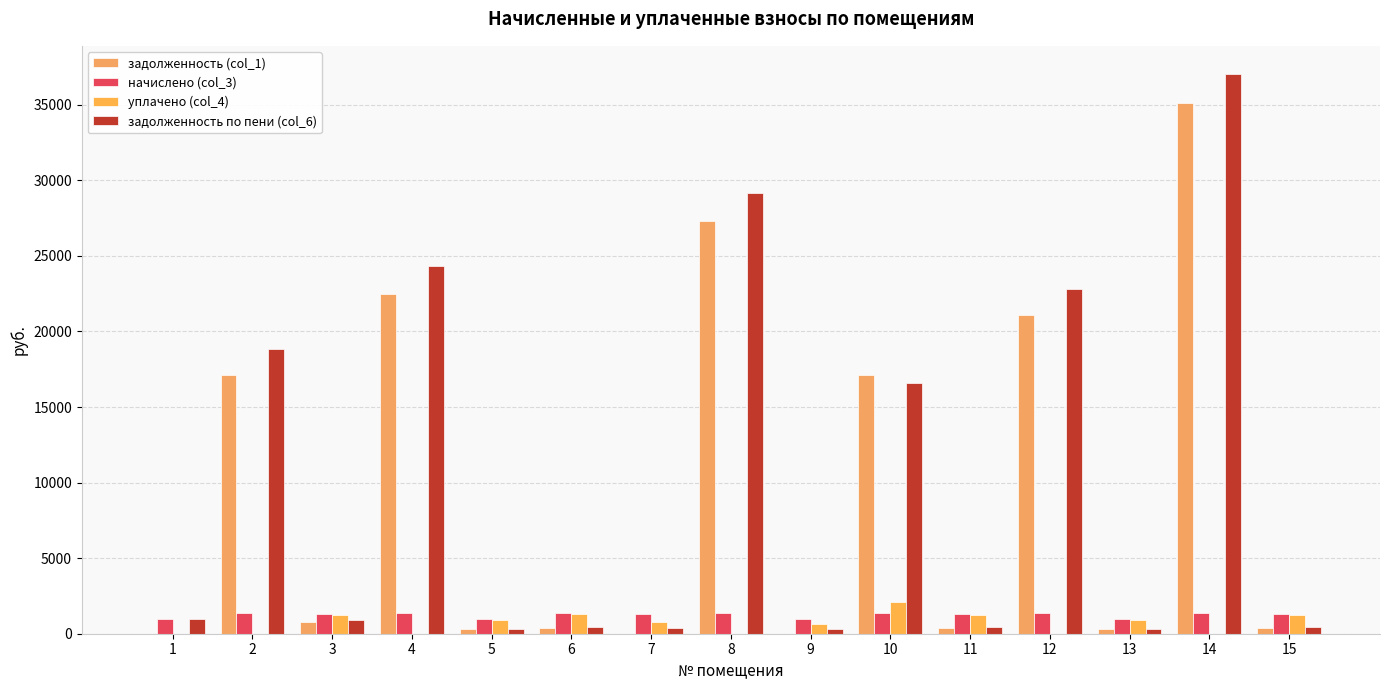

What is the value of the задолженность по пени (col_6) bar at the 14th from the left?

37044.1